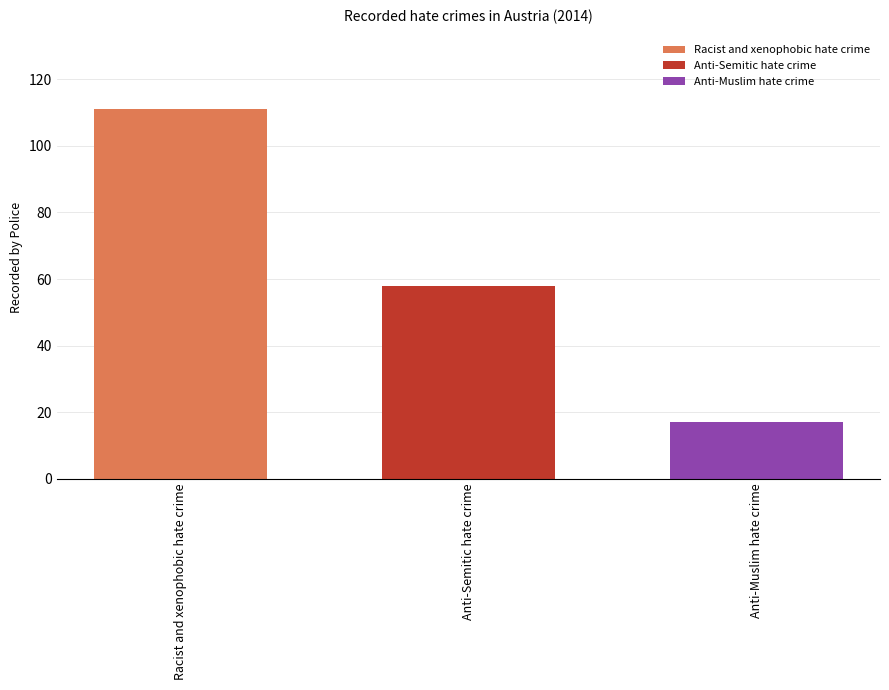

Between Anti-Semitic hate crime and Anti-Muslim hate crime, which is larger?

Anti-Semitic hate crime